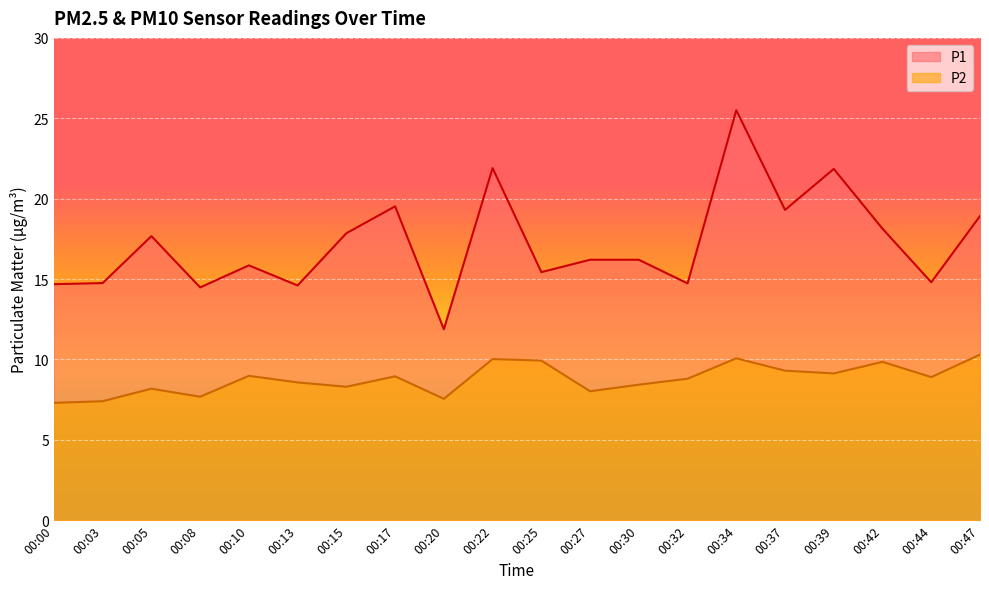

The P1 series shows 31.5 at 00:05. True or false?

False